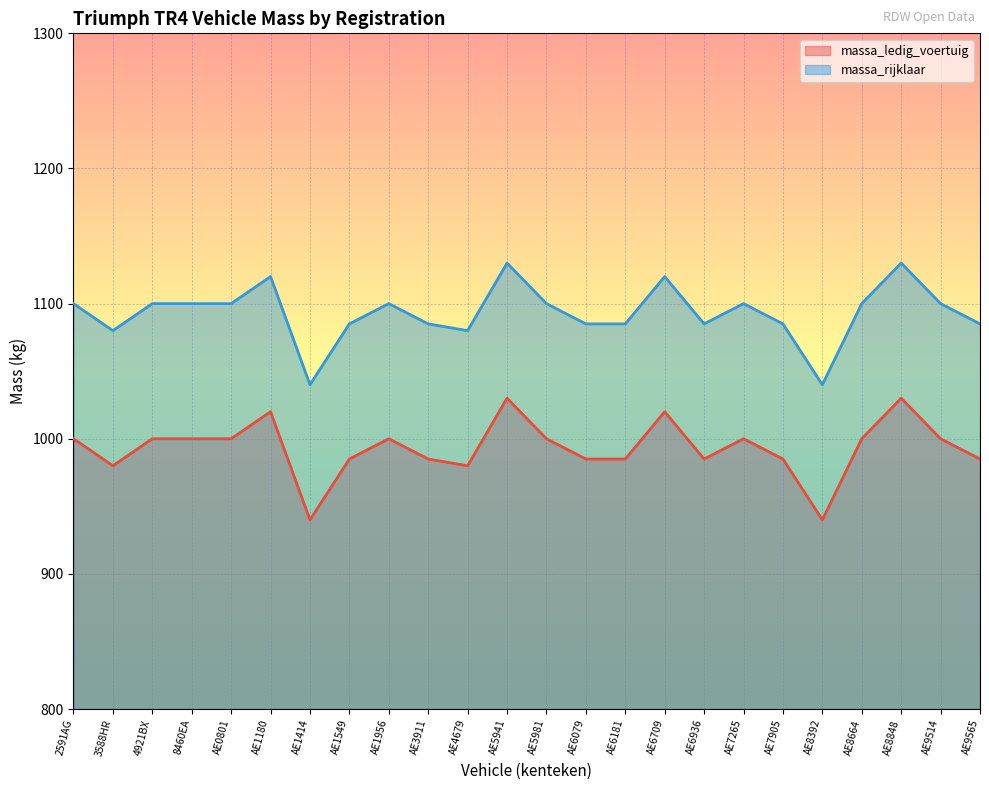

What is the difference between the maximum and minimum values in the massa_ledig_voertuig series?

90